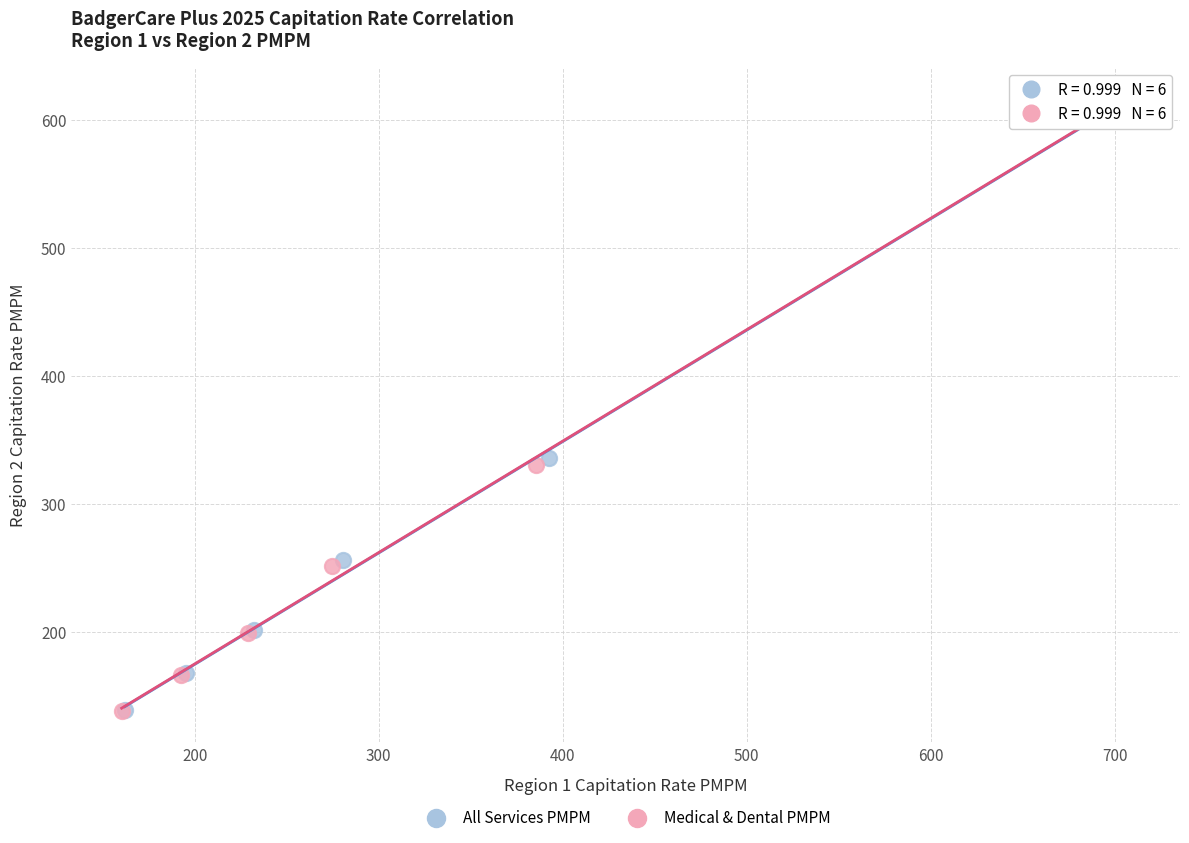

Which series has the widest spread of Y values?

All Services PMPM